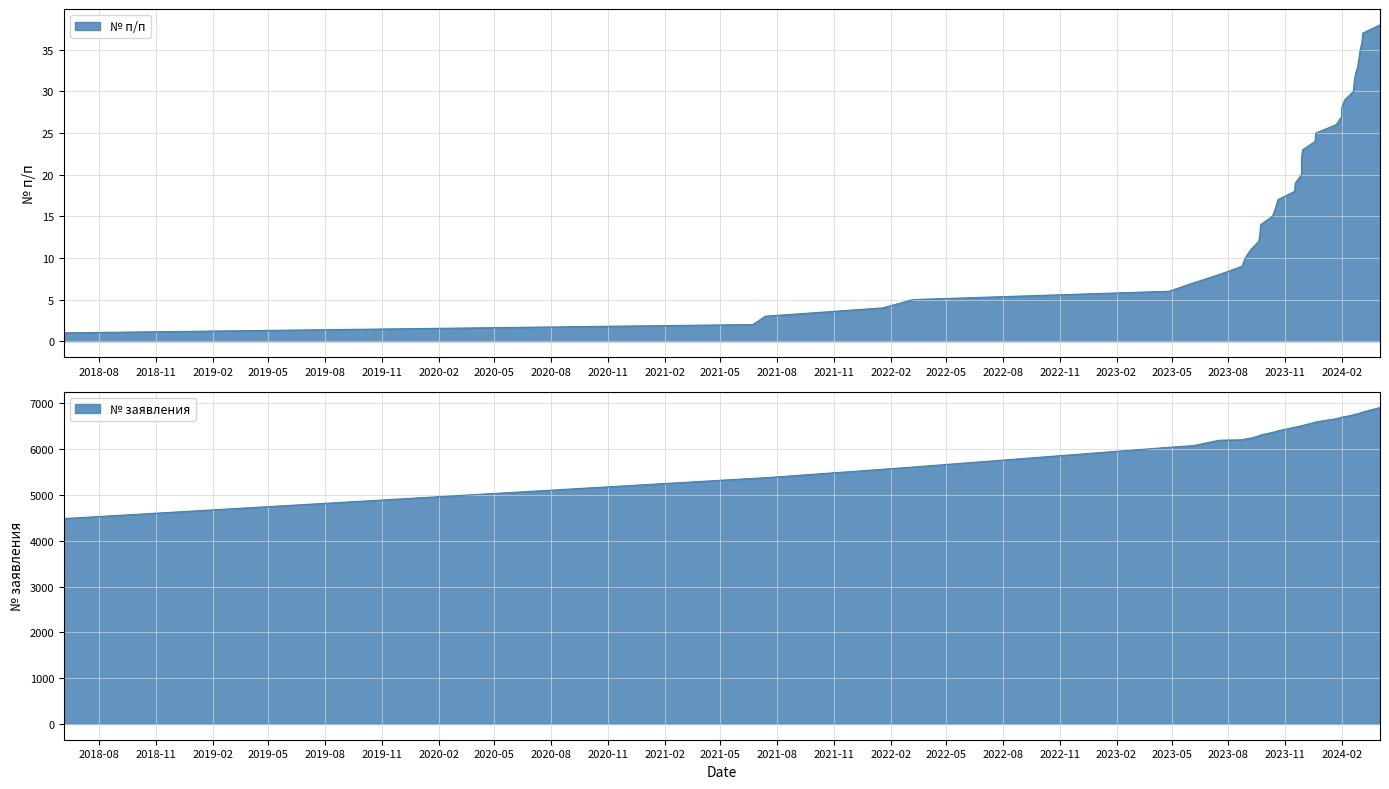

What is the difference between the № п/п values at 2023-11-27 and 2023-10-20?

3